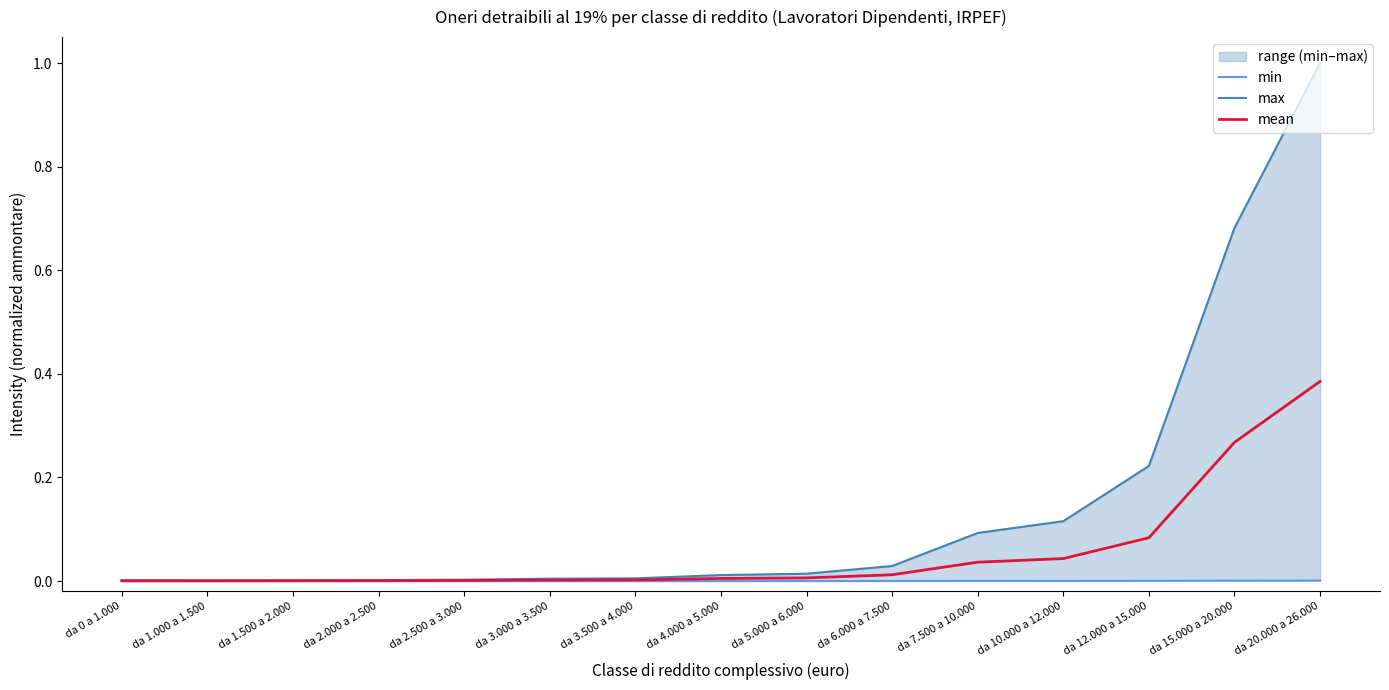

True or false: mean and max cross at least once.

False